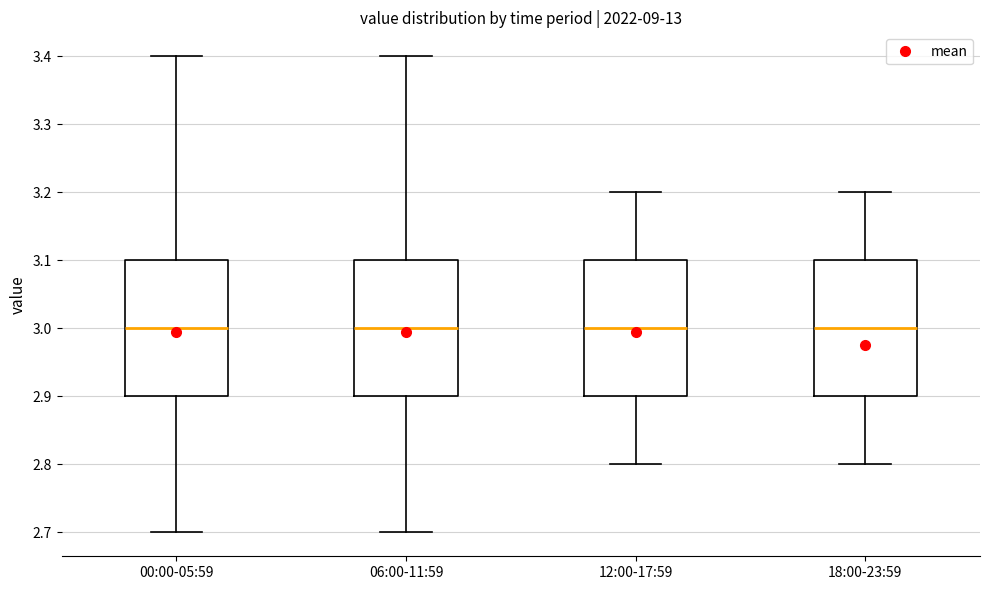

Reading left to right, read every box against the y-axis: the position of its median line, the range the box covers, and the ends of its whiskers. The values are not printed on the chart, so give them approximately, as read against the axis.

00:00-05:59: median 3.0, box 2.9 to 3.1, whiskers 2.7 to 3.4
06:00-11:59: median 3.0, box 2.9 to 3.1, whiskers 2.7 to 3.4
12:00-17:59: median 3.0, box 2.9 to 3.1, whiskers 2.8 to 3.2
18:00-23:59: median 3.0, box 2.9 to 3.1, whiskers 2.8 to 3.2